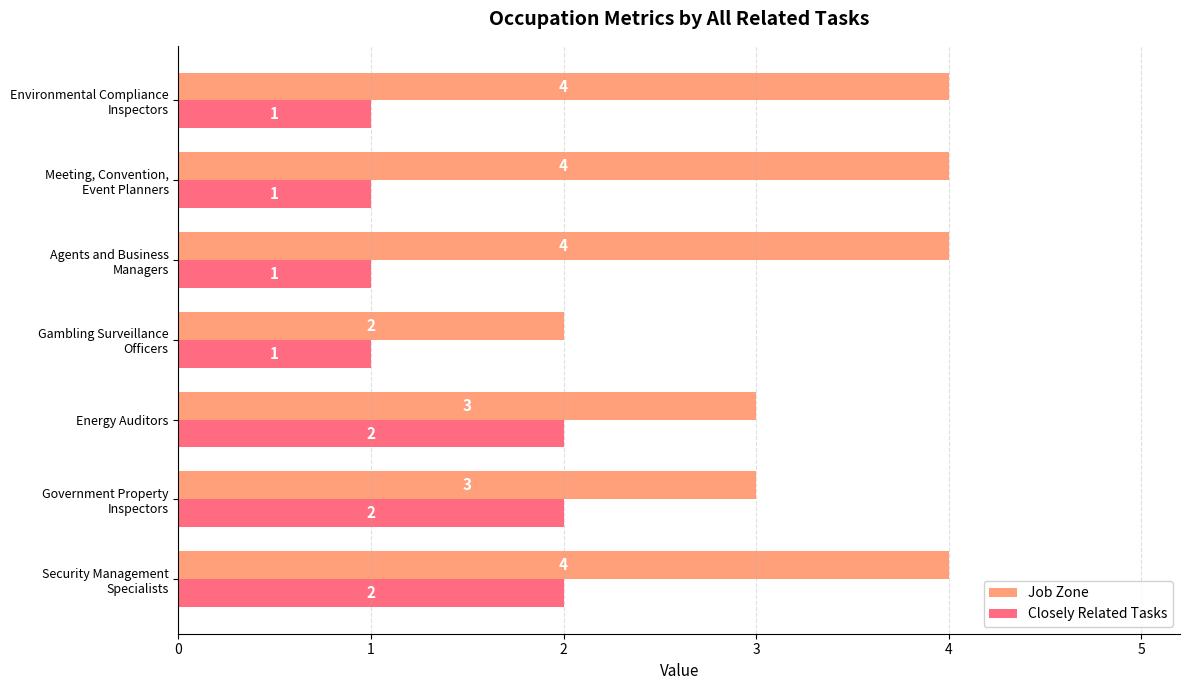

What is the difference between the maximum and minimum values in the Job Zone series?

2